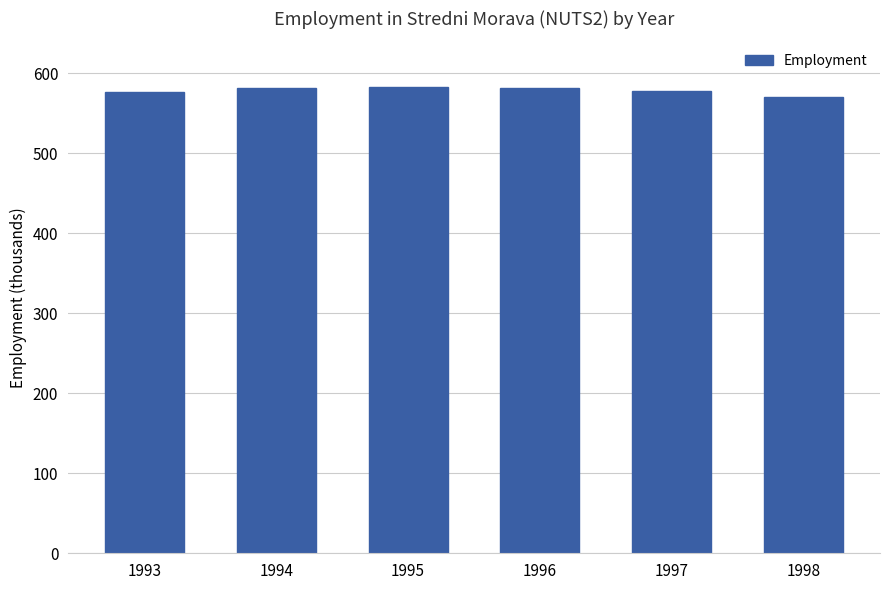

What is the sum of the values at 1995 and 1998?

1153.7